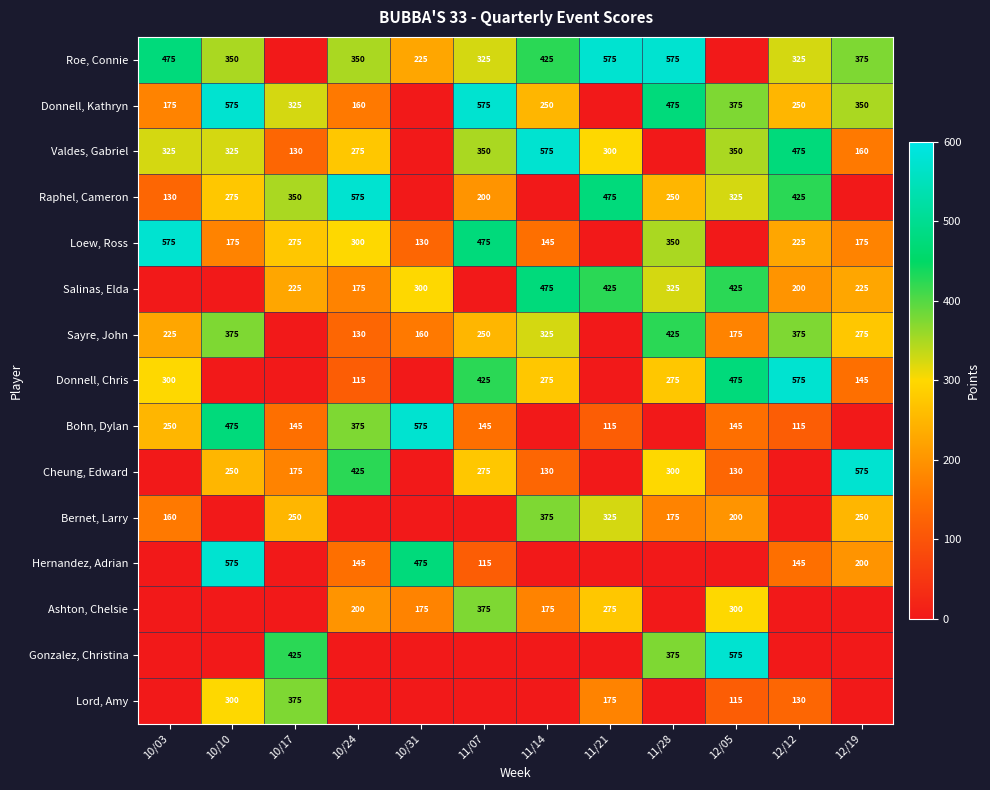

The Salinas, Elda series shows 175 at 10/24. True or false?

True